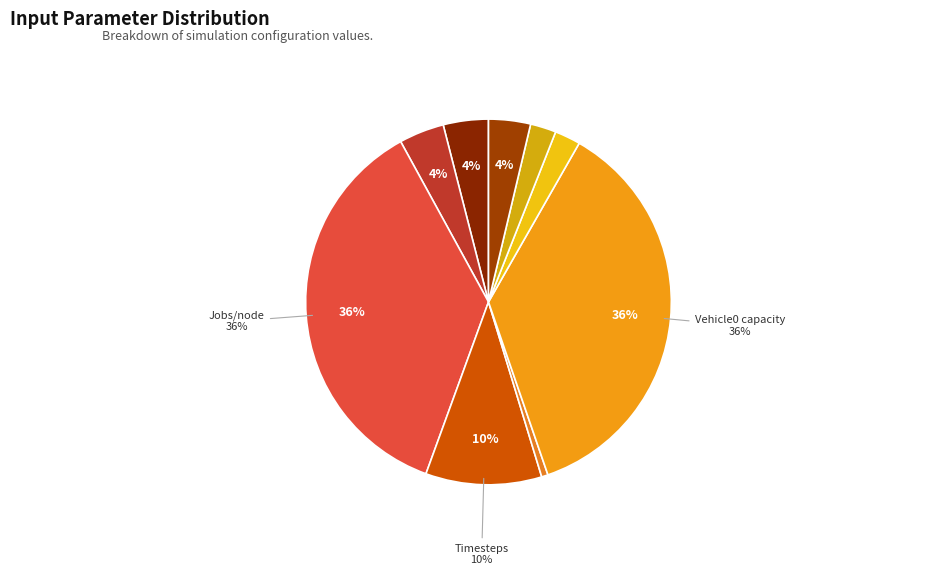

How many segments does this pie chart have?

9